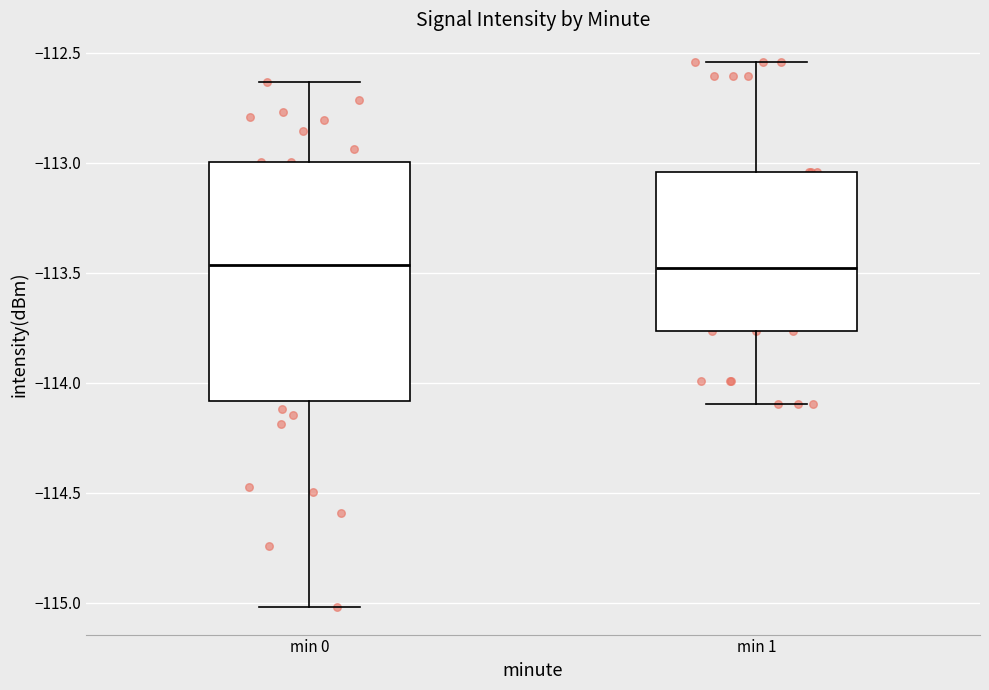

Comparing the boxes themselves (not the whiskers), which one is the tallest?

min 0